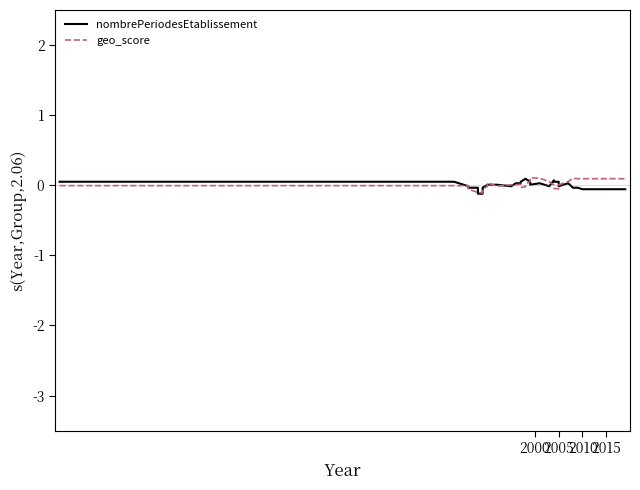

How many lines are shown in the chart?

2